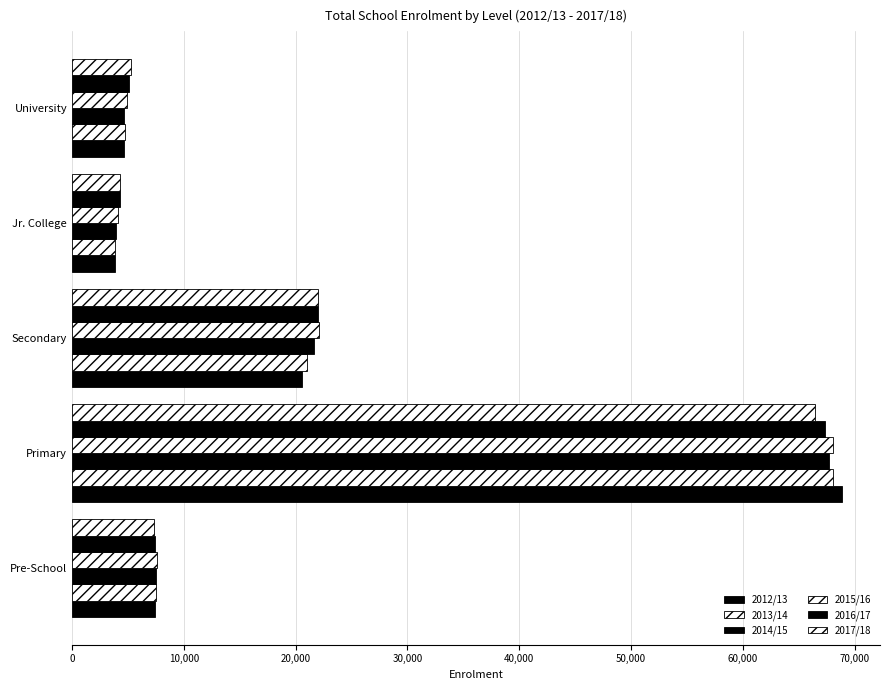

Count the number of categories in the chart.

5